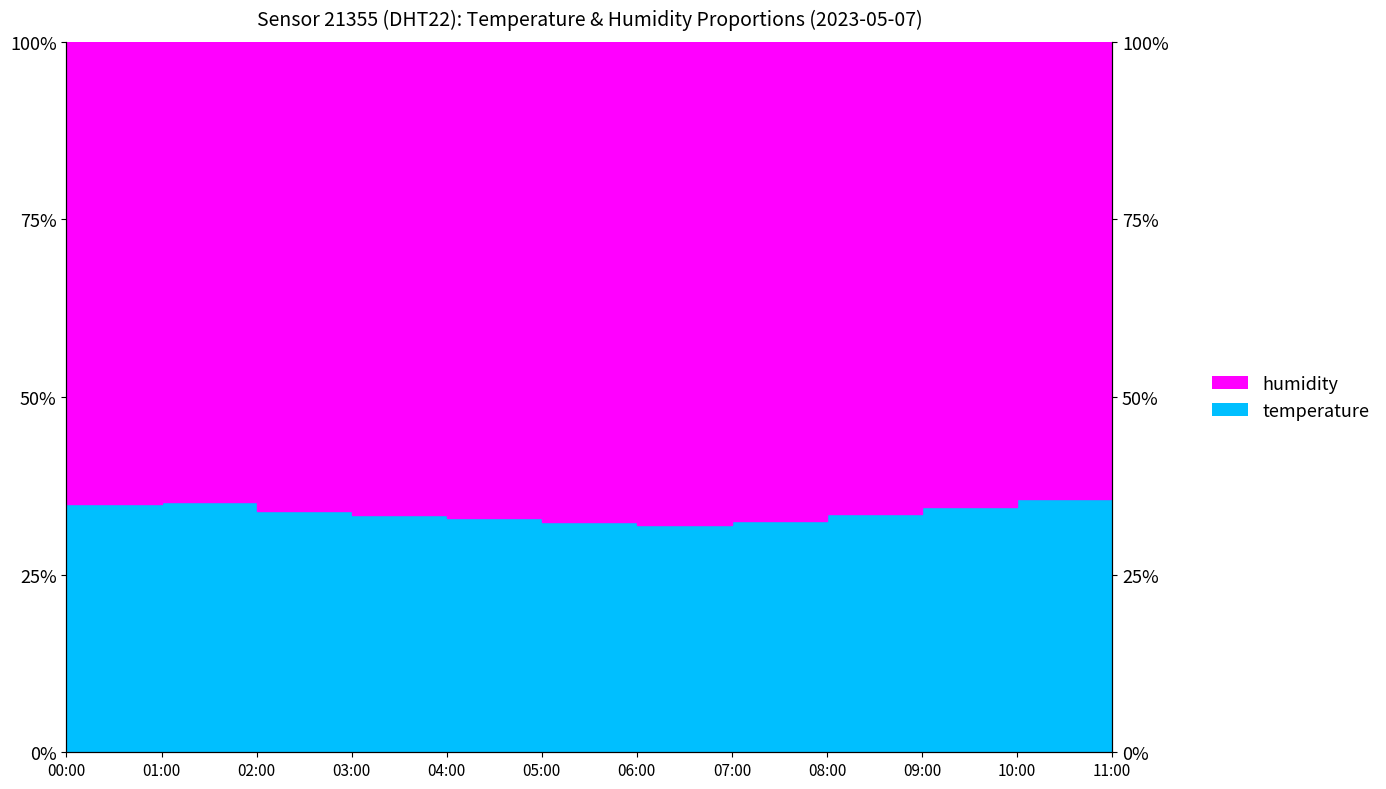

Reading left to right, list all the values displayed in this chart.

34.9	35.3	34.0	33.4	33.0	32.5	32.1	32.6	33.6	34.5	35.6	36.3